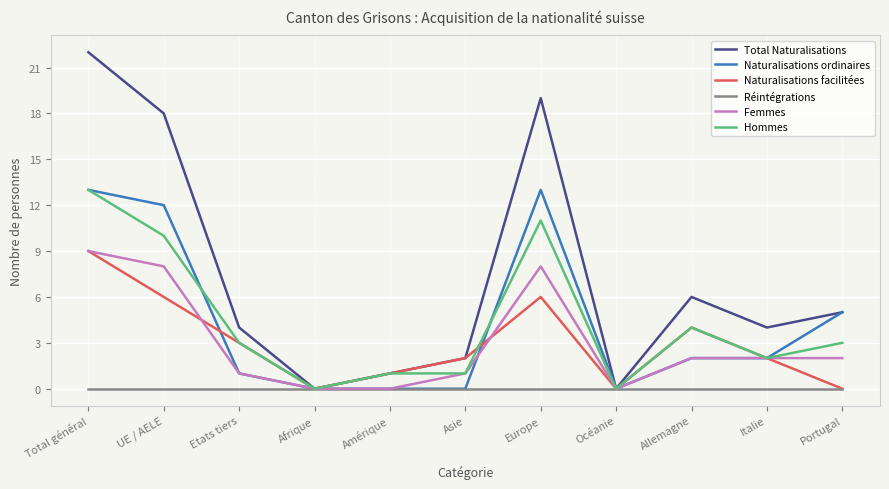

Which series has the widest spread of values?

Total Naturalisations